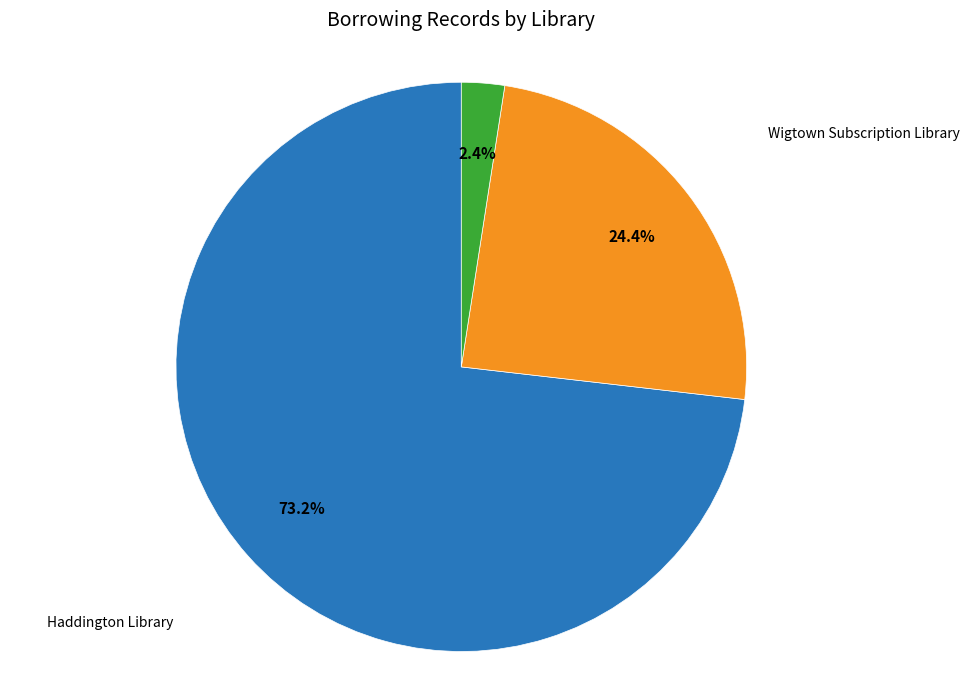

To the nearest percent, what is the combined percentage of Haddington Library and Dumfries Presbytery Library?

76%